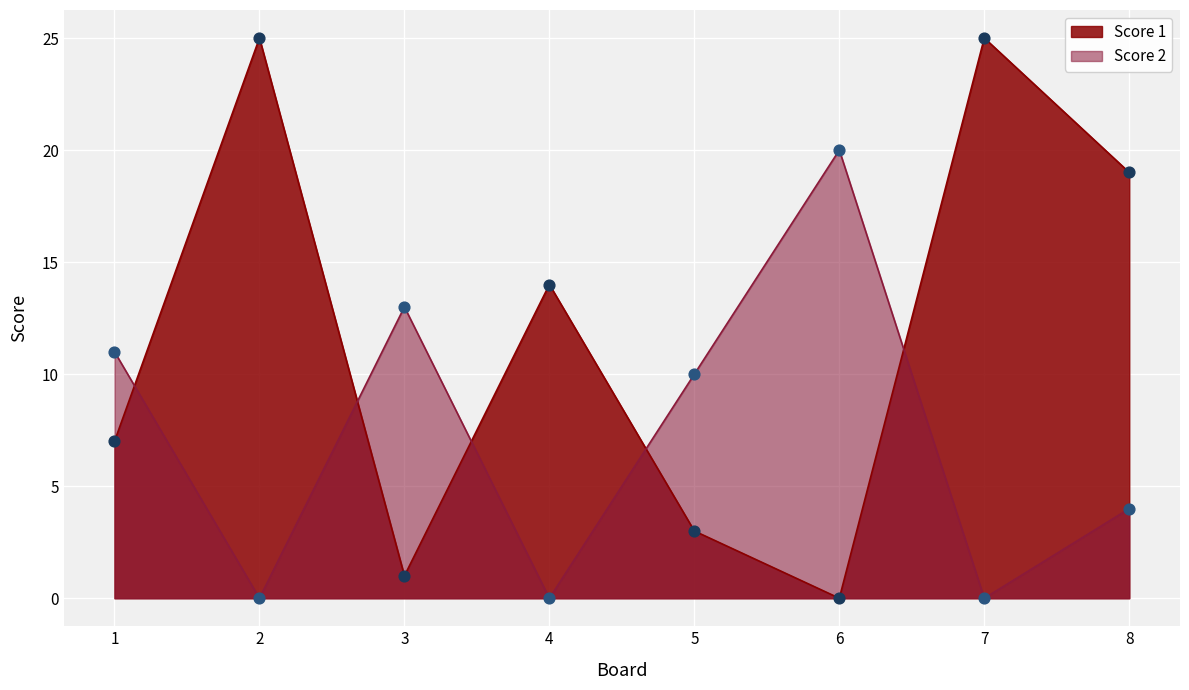

Is the value of Score 2 at 6 greater than the value of Score 1 at 1?

Yes